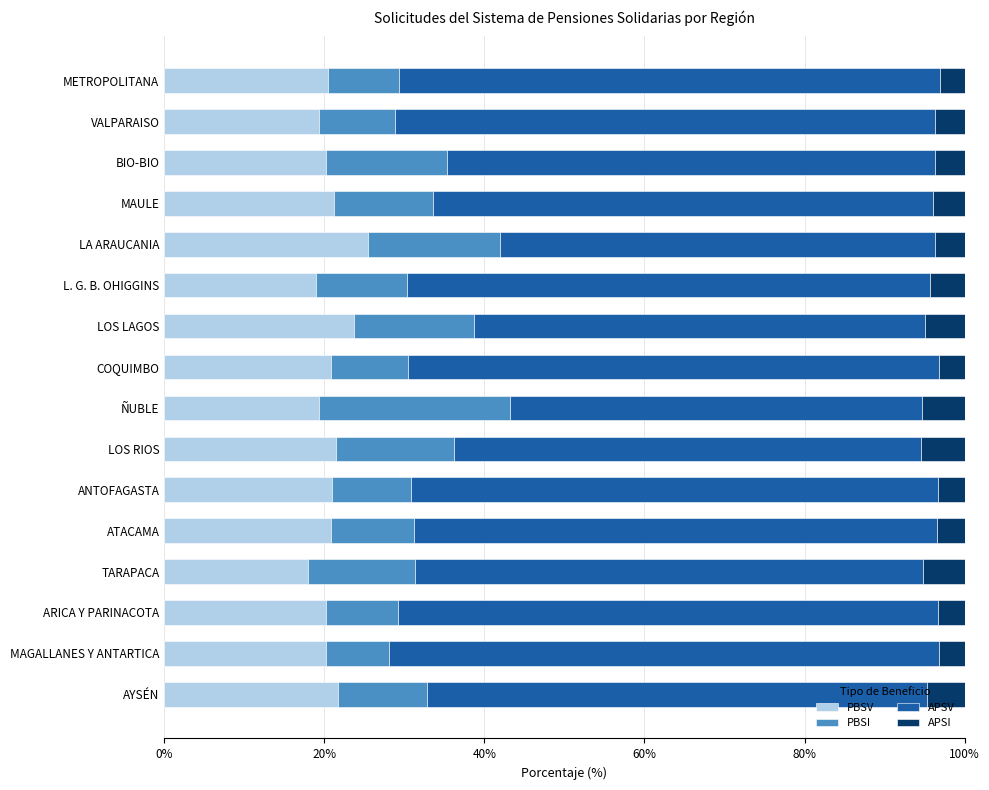

What is the minimum value for PBSV?

17.9